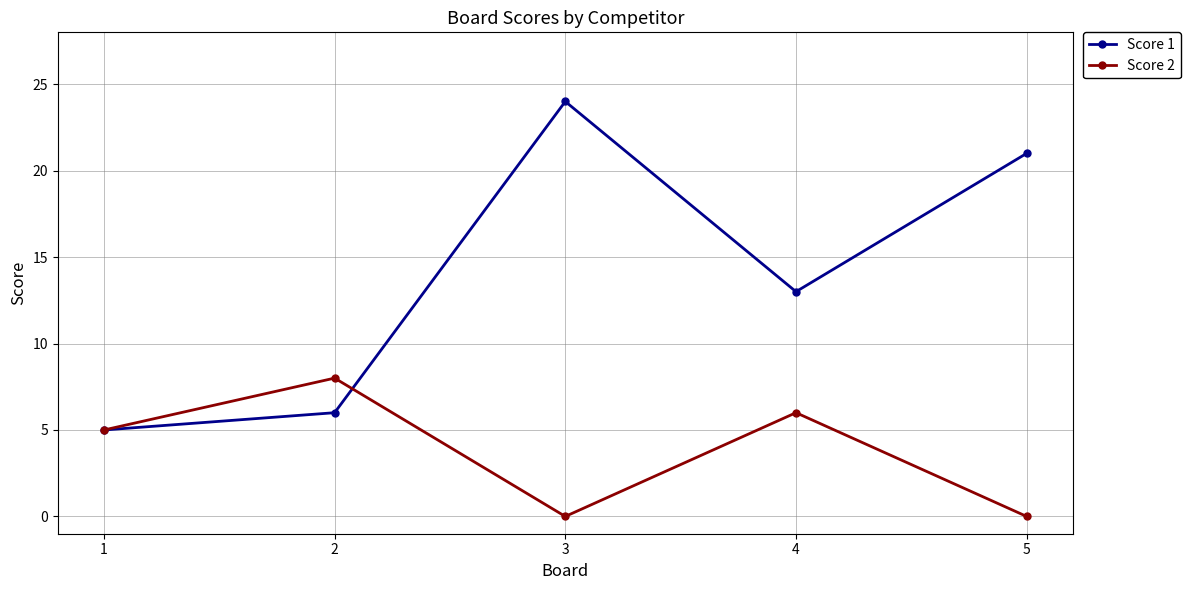

Reading left to right, transcribe all the data shown in this chart.

Score 1: 5	6	24	13	21
Score 2: 5	8	0	6	0